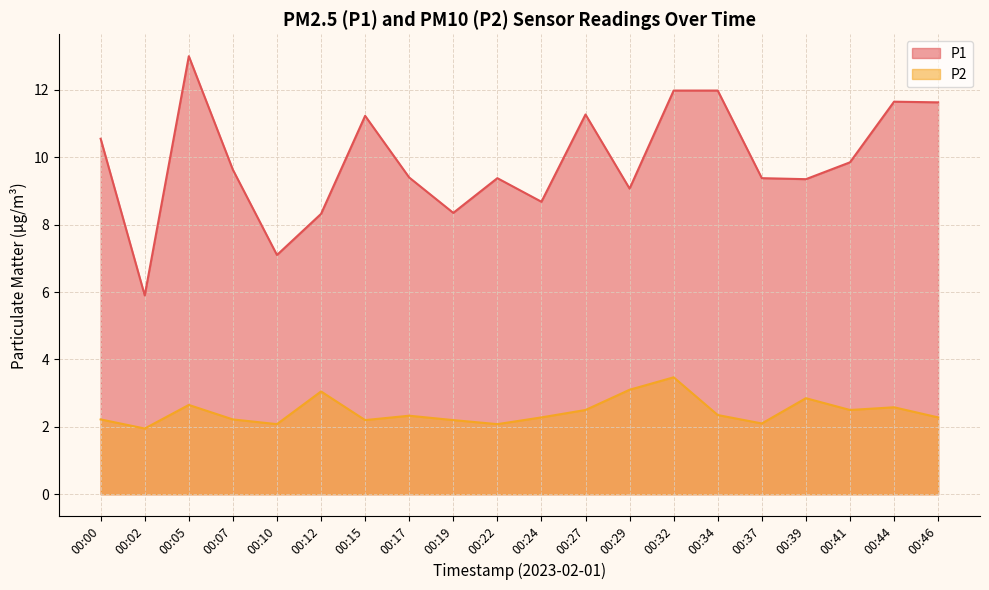

At which label is P1 closest to 9?

00:29